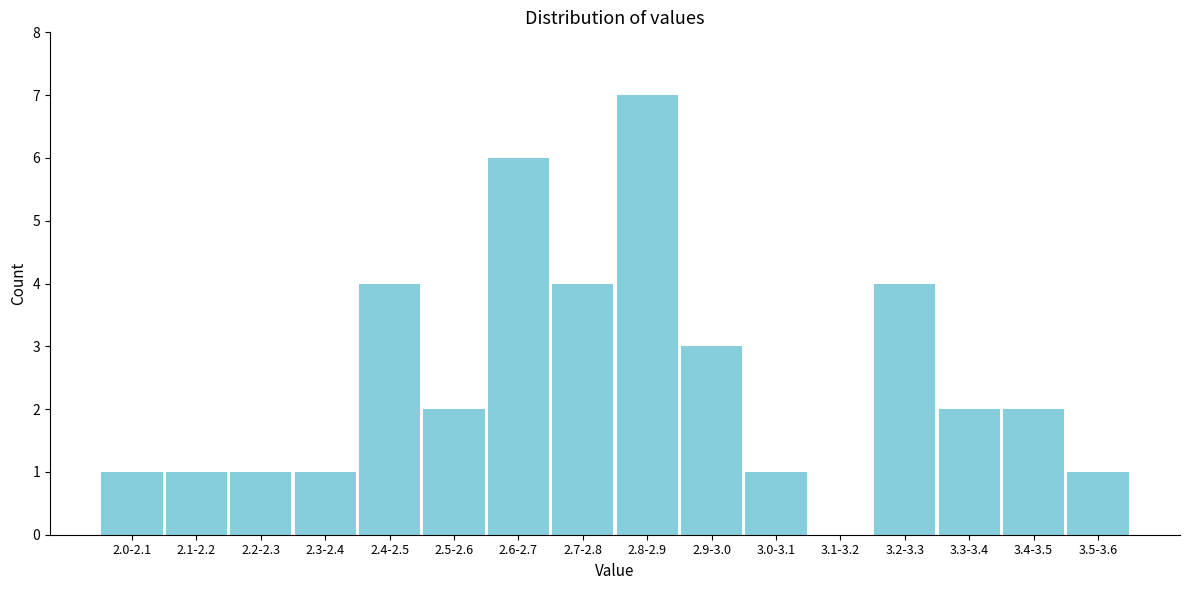

Reading left to right, extract all data points from this chart.

2.0-2.1=1	2.1-2.2=1	2.2-2.3=1	2.3-2.4=1	2.4-2.5=4	2.5-2.6=2	2.6-2.7=6	2.7-2.8=4	2.8-2.9=7	2.9-3.0=3	3.0-3.1=1	3.1-3.2=0	3.2-3.3=4	3.3-3.4=2	3.4-3.5=2	3.5-3.6=1